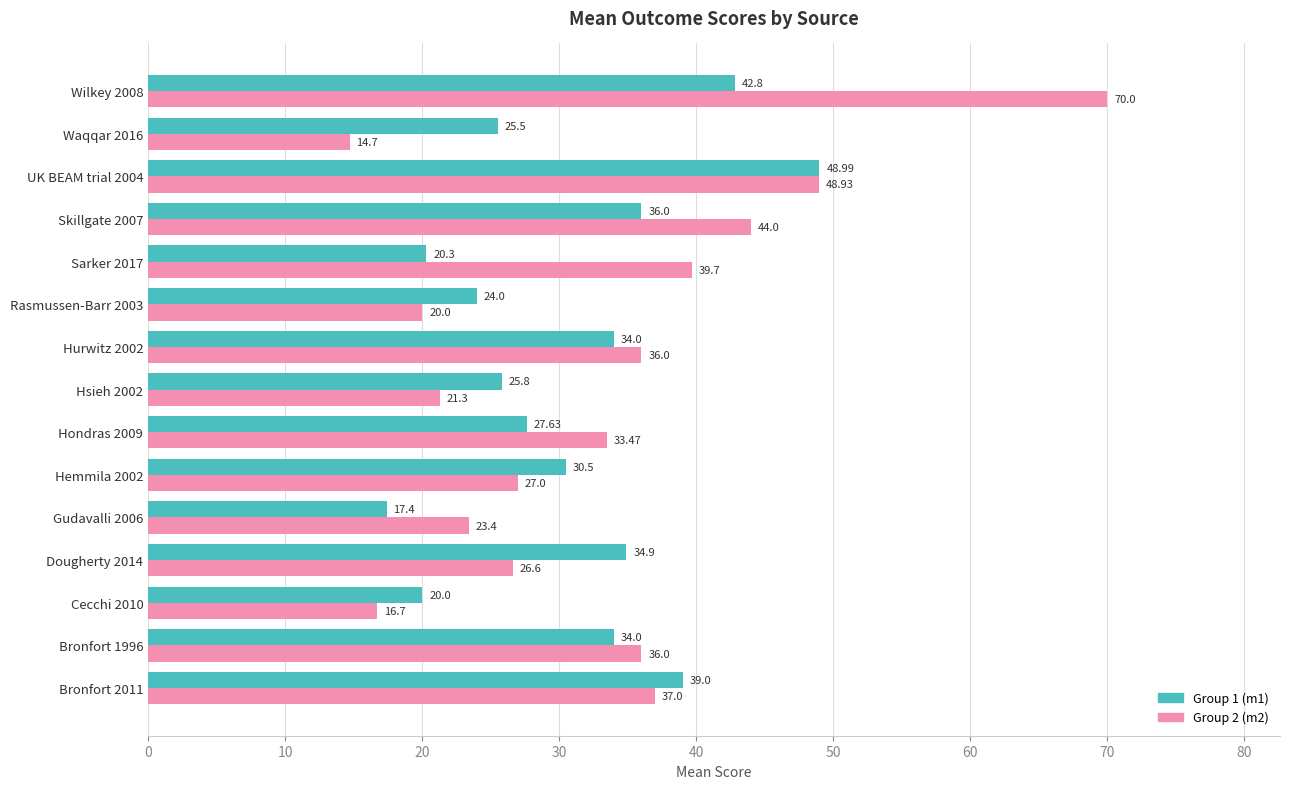

What is the total value across all series at Gudavalli 2006?

40.8